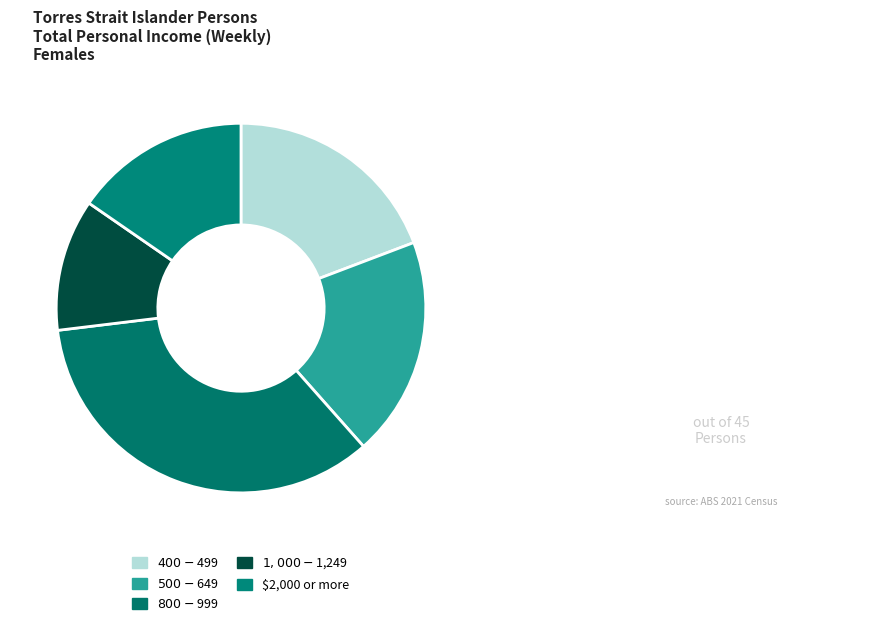

Which slice is the smallest?

$1,000-$1,249